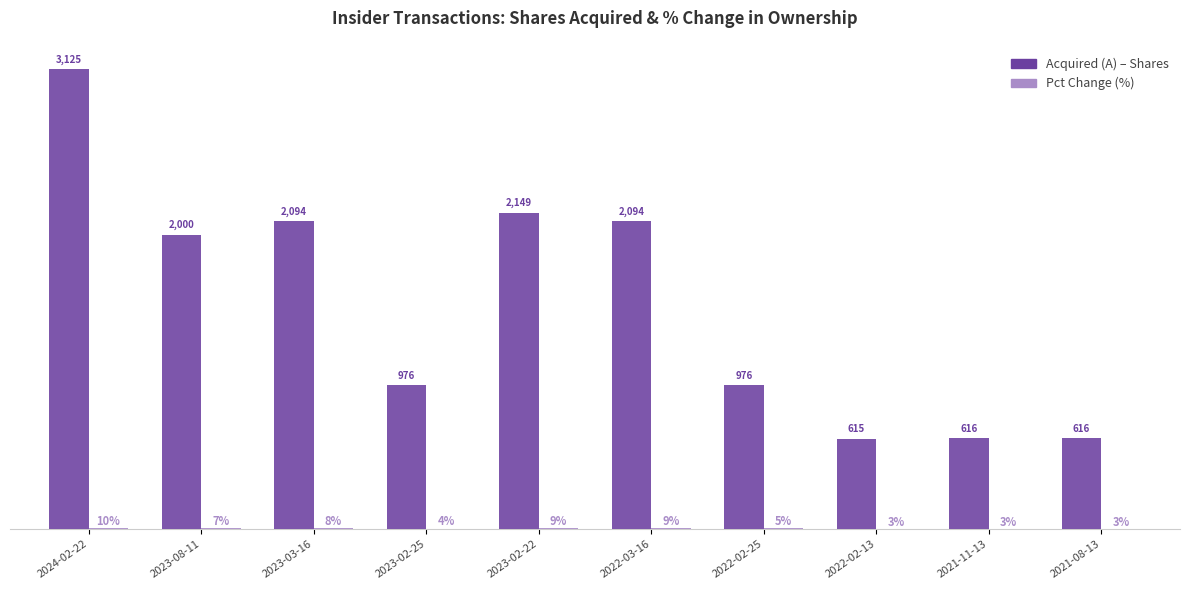

Which category has the highest value across all series?

2024-02-22